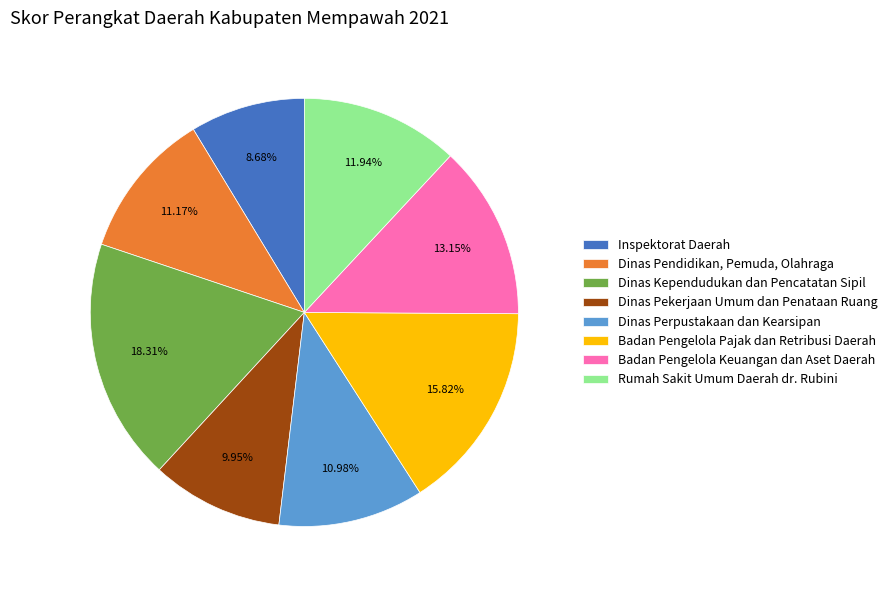

Combined, what portion of the pie is Badan Pengelola Pajak dan Retribusi Daerah and Dinas Pendidikan, Pemuda, Olahraga?

27.0%